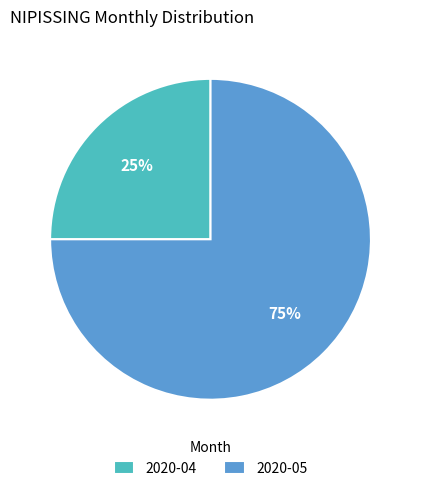

Count the number of slices in the pie.

2